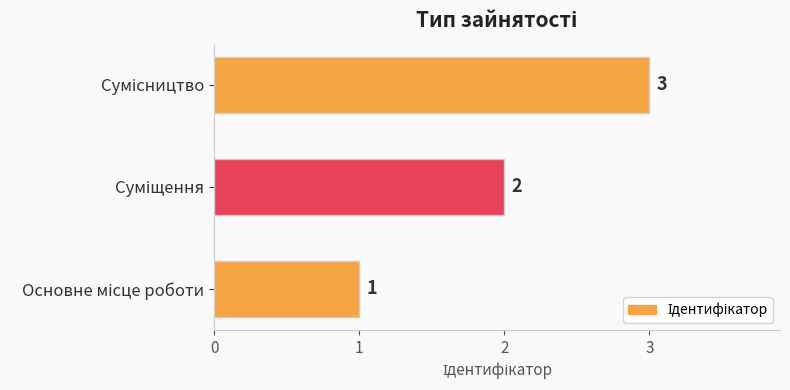

What is the sum of all values?

6